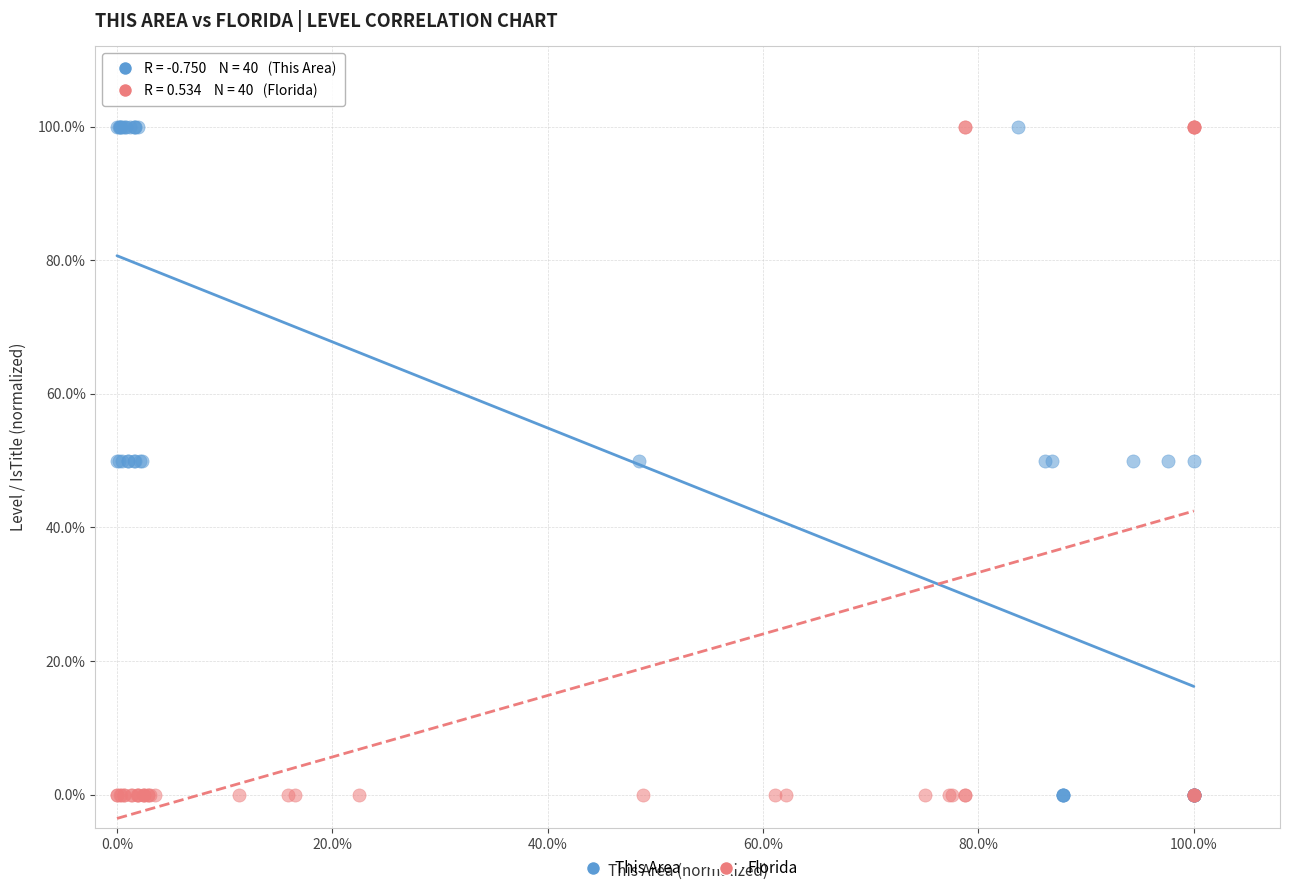

What are all the series names shown in the legend?

This Area, Florida